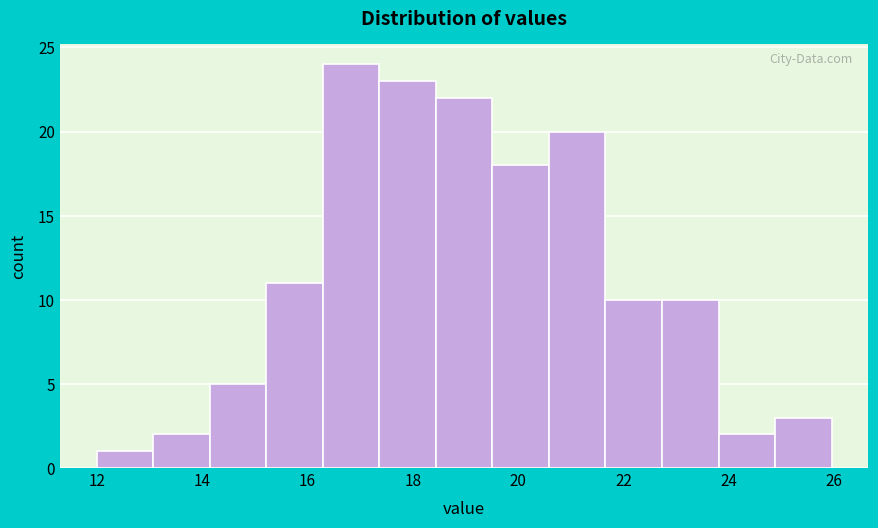

Reading left to right, transcribe this chart: for each bar, give the range it covers on the x-axis and its height. Neither the bar edges nor the heights are printed on the chart, so give them approximately, as read against the axes.

12.0 to 13.0: 1
13.0 to 14.2: 2
14.2 to 15.2: 5
15.2 to 16.2: 11
16.2 to 17.4: 24
17.4 to 18.4: 23
18.4 to 19.6: 22
19.6 to 20.6: 18
20.6 to 21.6: 20
21.6 to 22.8: 10
22.8 to 23.8: 10
23.8 to 24.8: 2
24.8 to 26.0: 3